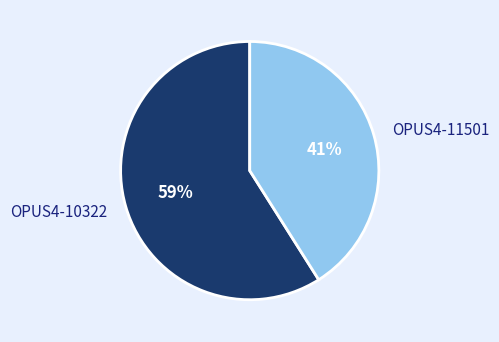

Do OPUS4-10322 and OPUS4-11501 together represent more than half of the pie?

Yes